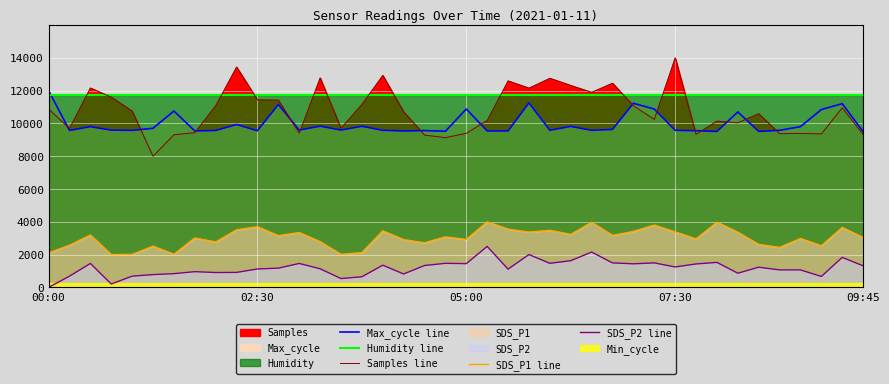

Is it true that SDS_P2 line equals 1068.7 at 36?

True